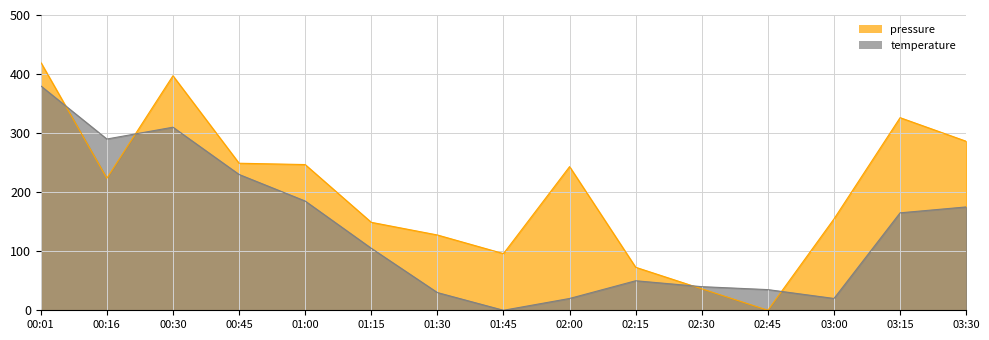

At which category is the sum across all series the highest?

00:01